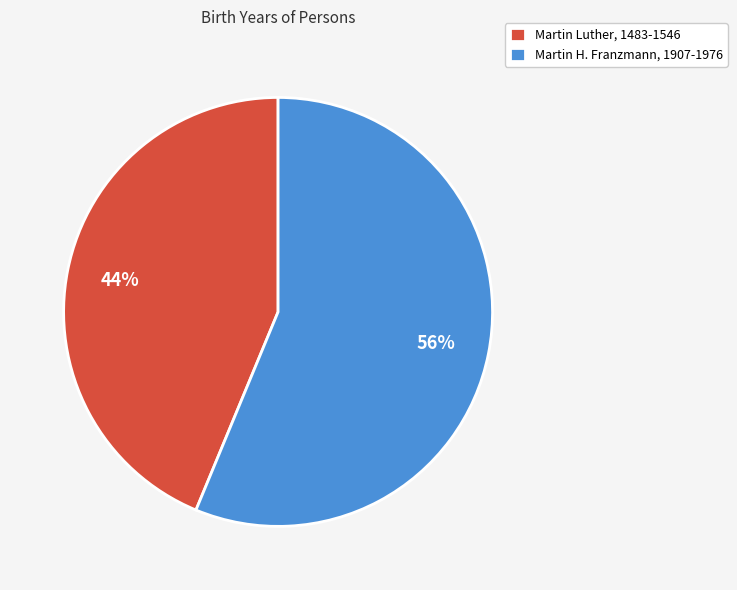

Which has a higher value, Martin Luther, 1483-1546 or Martin H. Franzmann, 1907-1976?

Martin H. Franzmann, 1907-1976